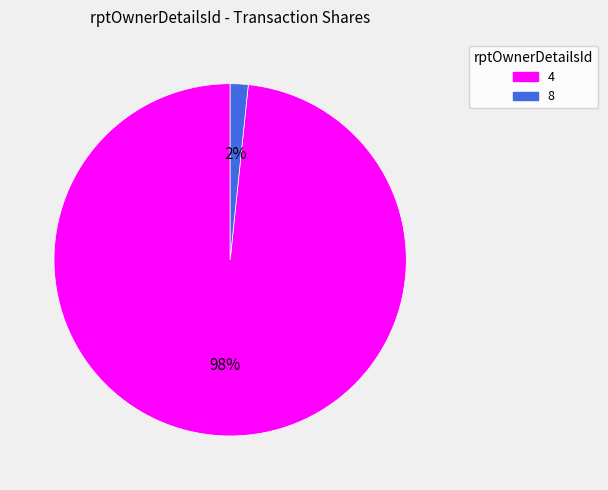

To the nearest percent, what portion does 8 represent?

2%